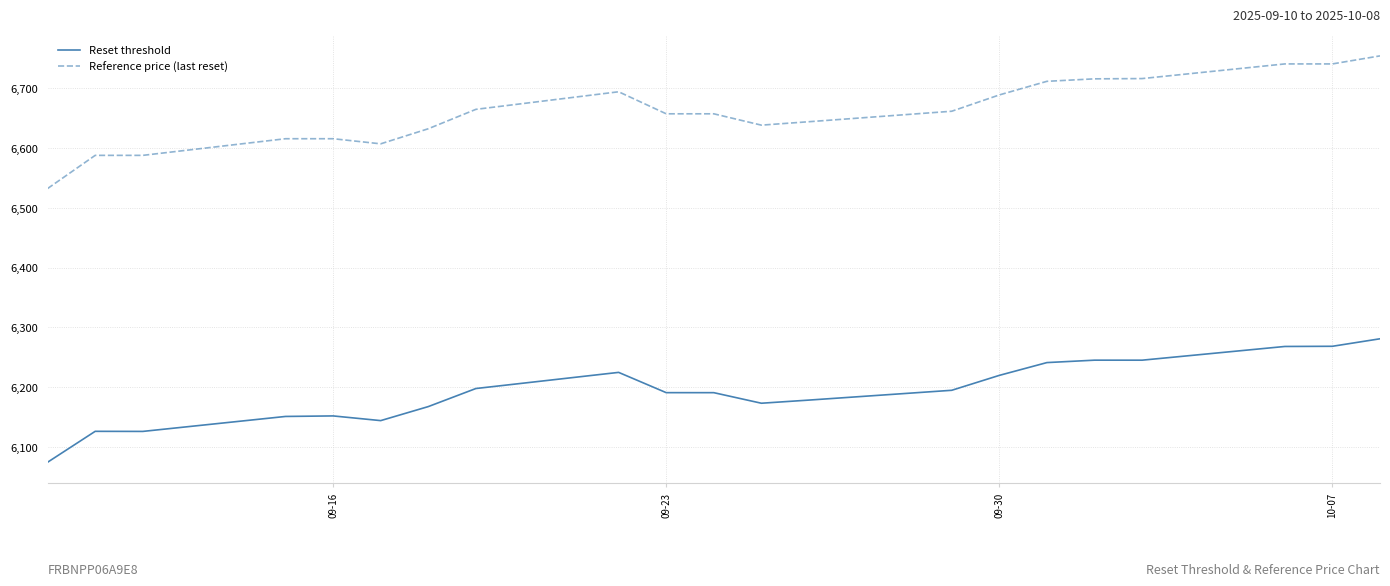

Does the chart display data point markers on the line(s)?

No